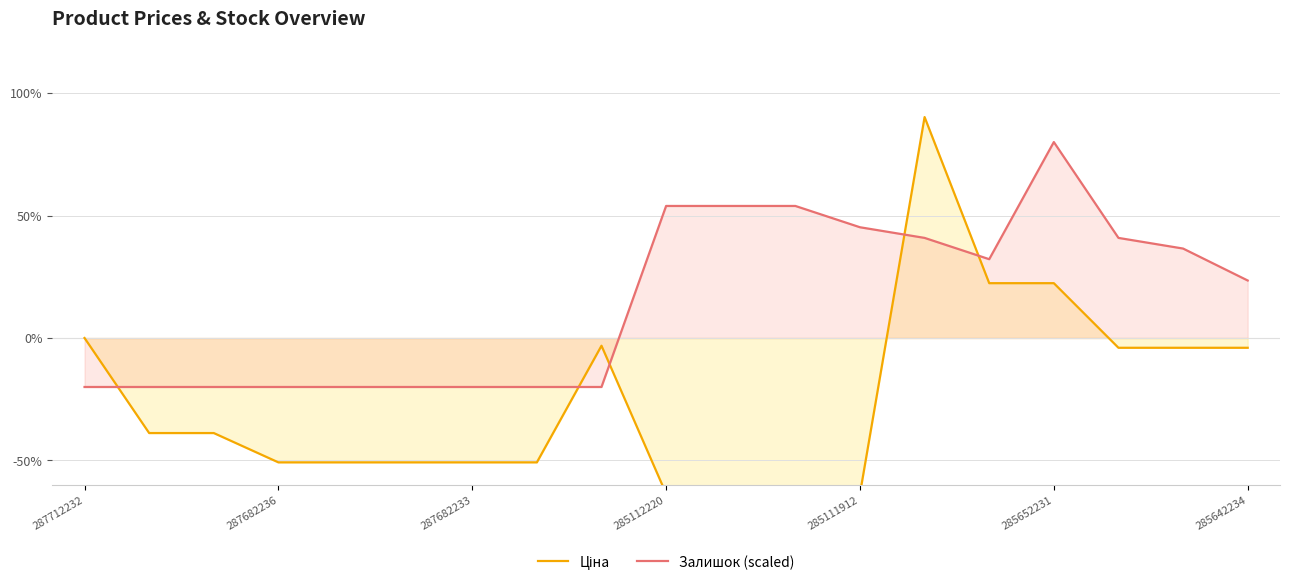

What is the value of the Ціна point at the 11th from the left?

-63.6